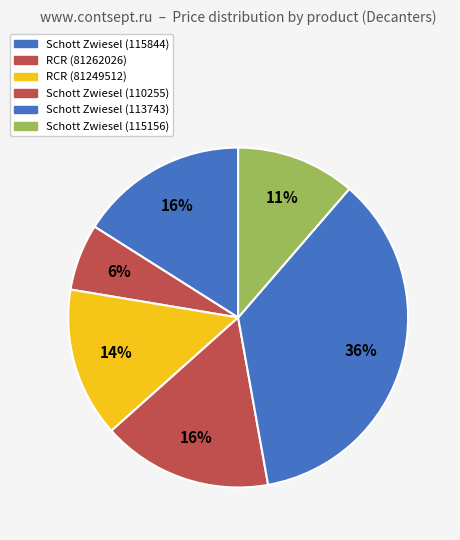

Which category has the smallest portion of the pie?

RCR (81262026)